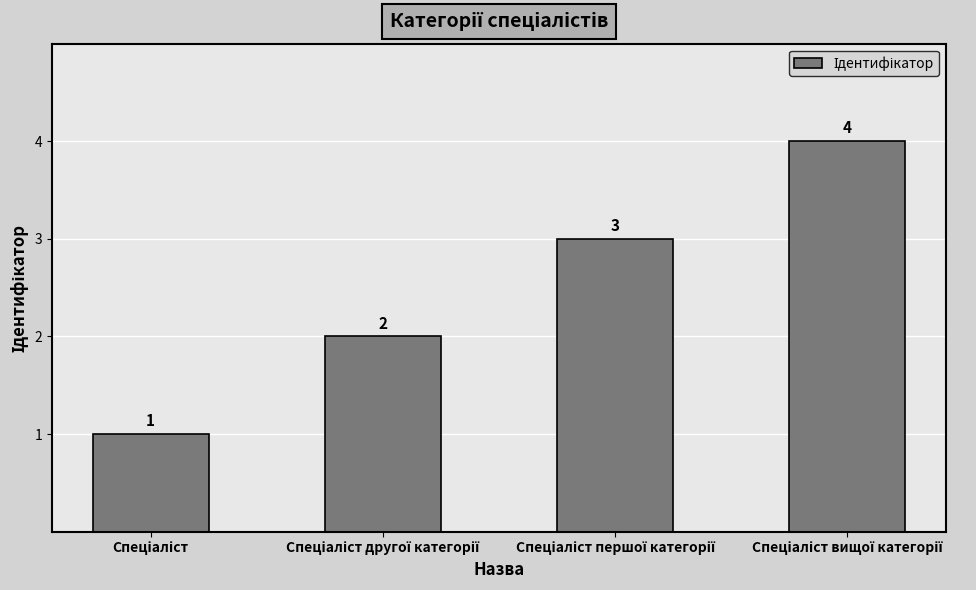

How many values are between 2 and 4?

3